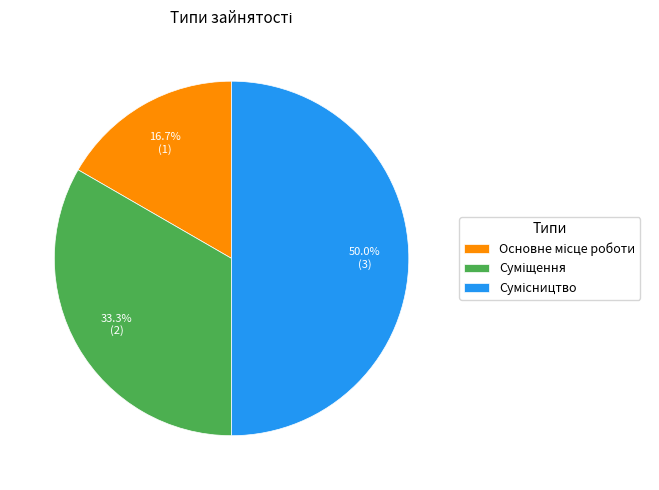

Count the number of slices in the pie.

3